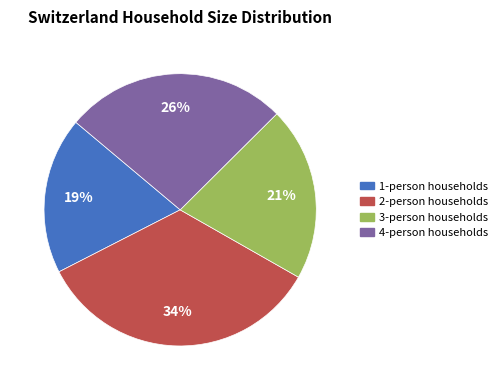

To the nearest percent, what is the average slice percentage?

25%